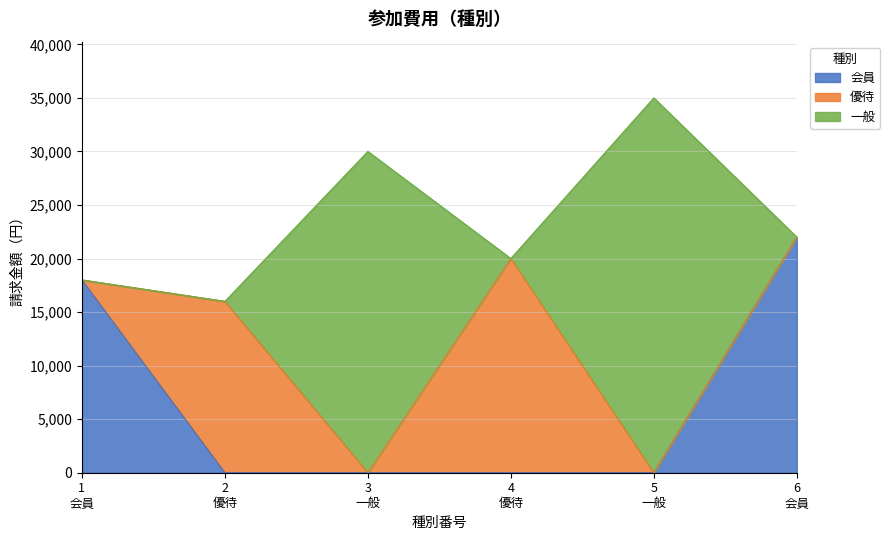

Does the chart display data point markers on the line(s)?

No